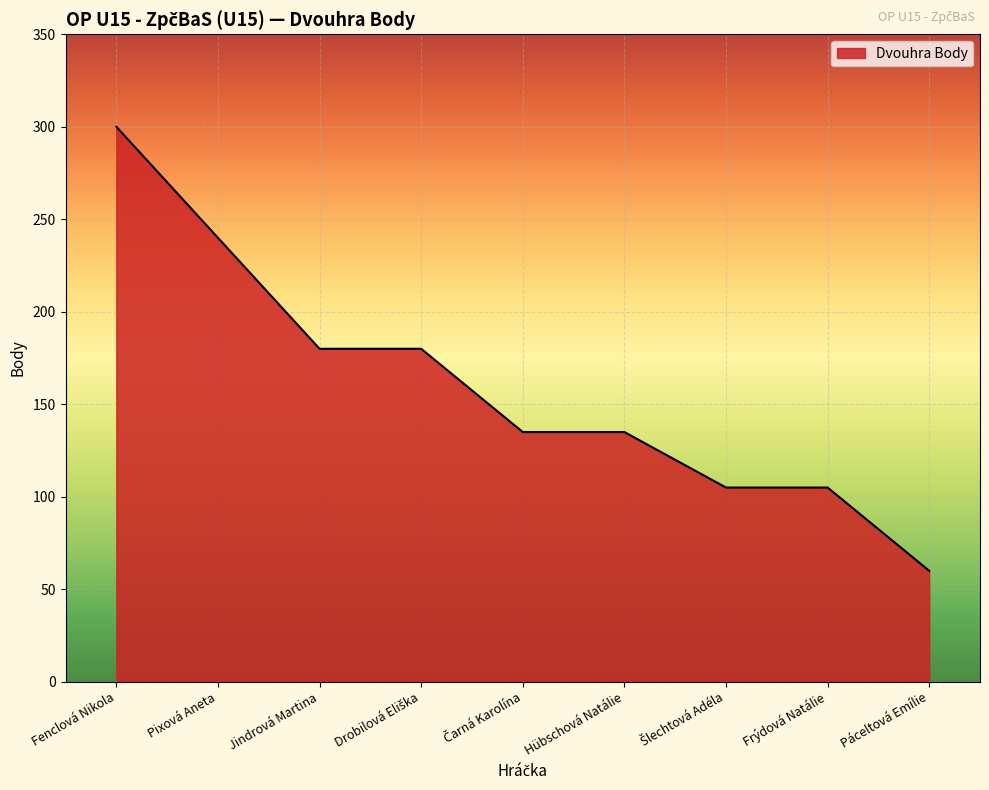

What is the change in value from Pixová Aneta to Jindrová Martina?

-60